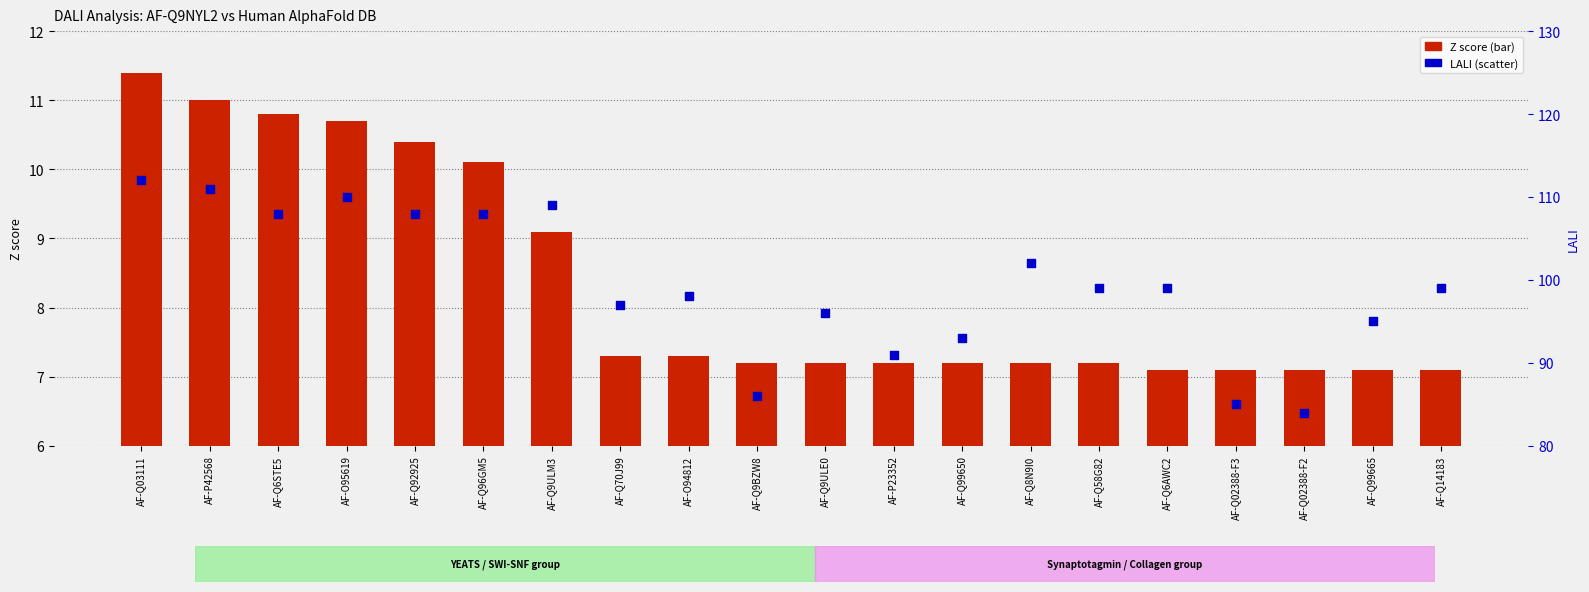

At how many categories does at least one series exceed 20?

20